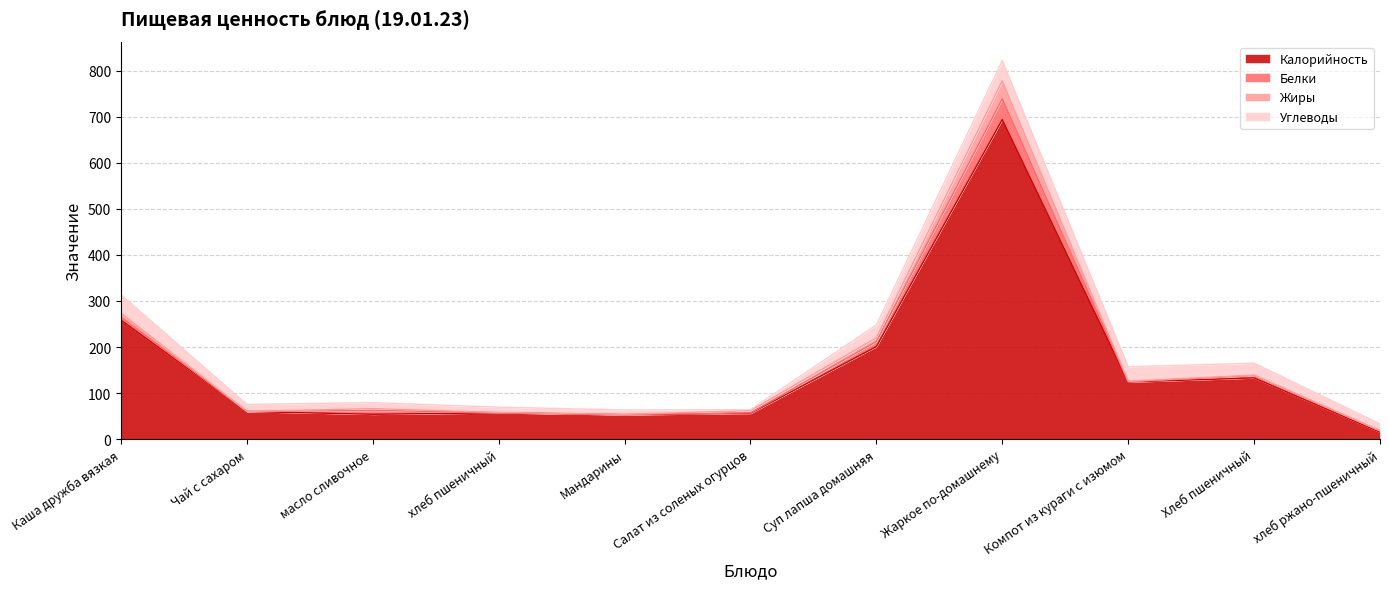

How many interior local peaks does the Калорийность series have?

3